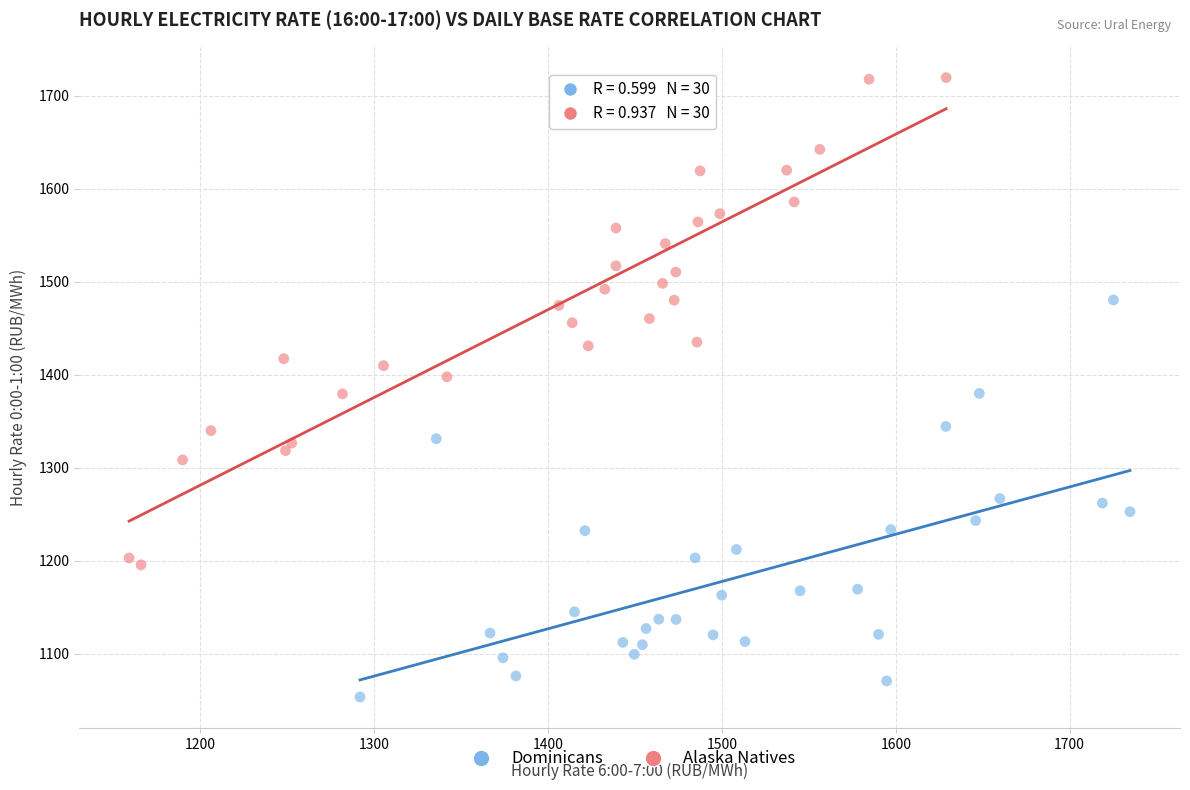

What are all the series names shown in the legend?

Dominicans, Alaska Natives